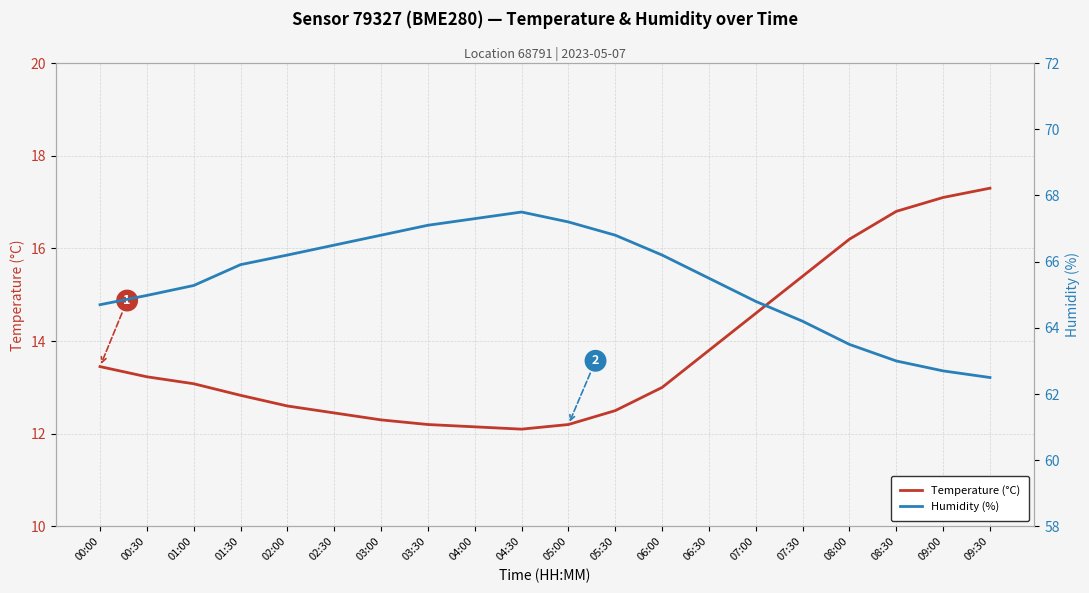

Where is the first local minimum for Temperature (°C)?

04:30